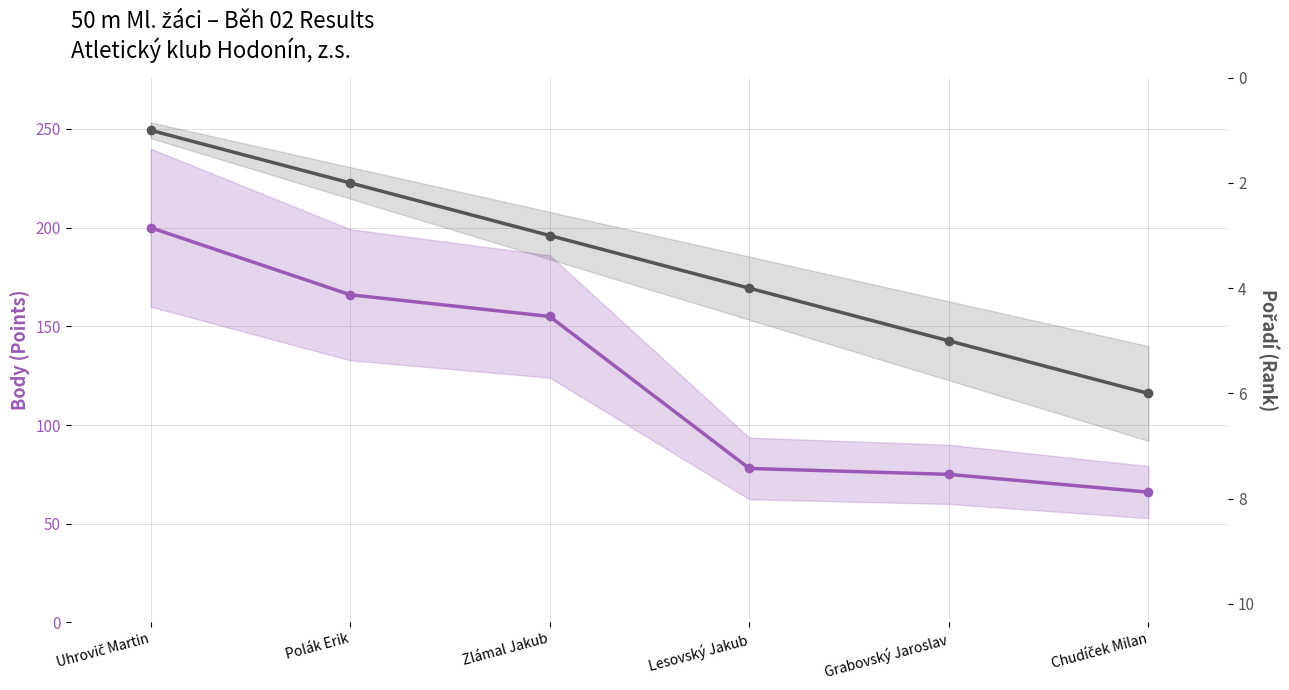

Is it true that Pořadí (Rank) equals 1 at Polák Erik?

False